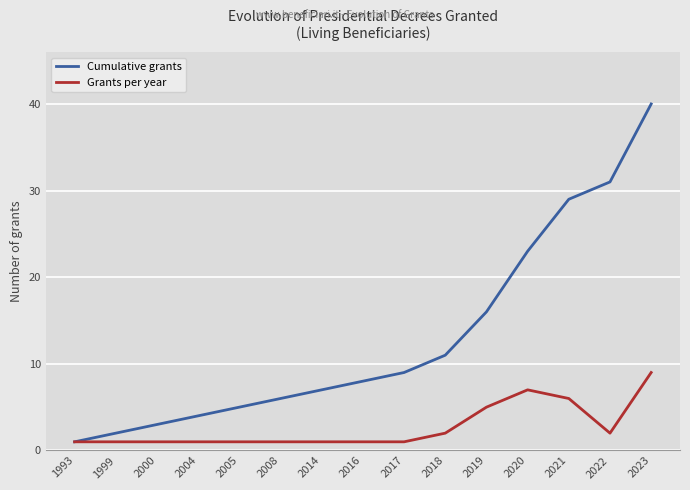

What is the value of the Cumulative grants point at the 10th from the left?

11